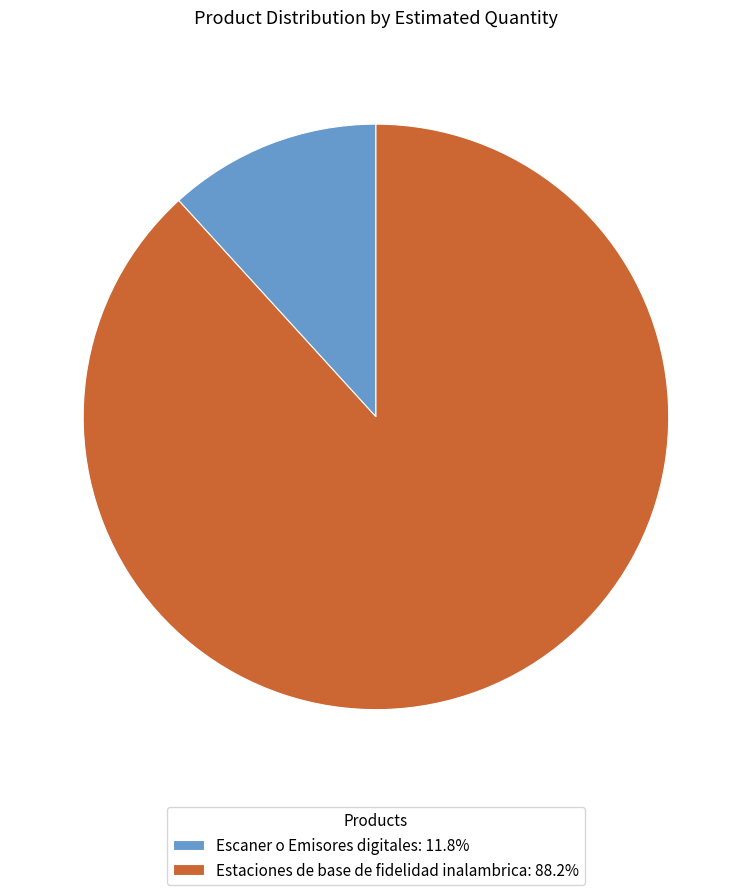

Between Estaciones de base de fidelidad inalambrica and Escaner o Emisores digitales, which is larger?

Estaciones de base de fidelidad inalambrica